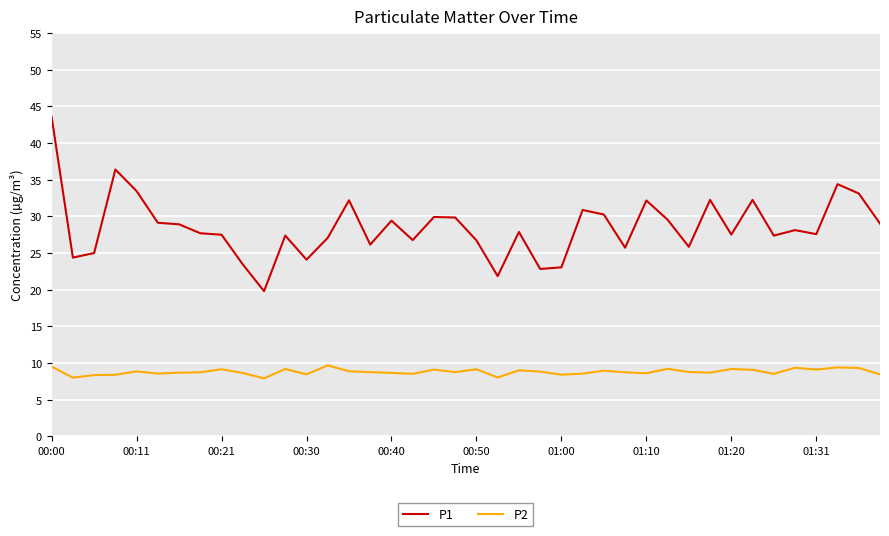

What is the average value of the P1 series?

28.5